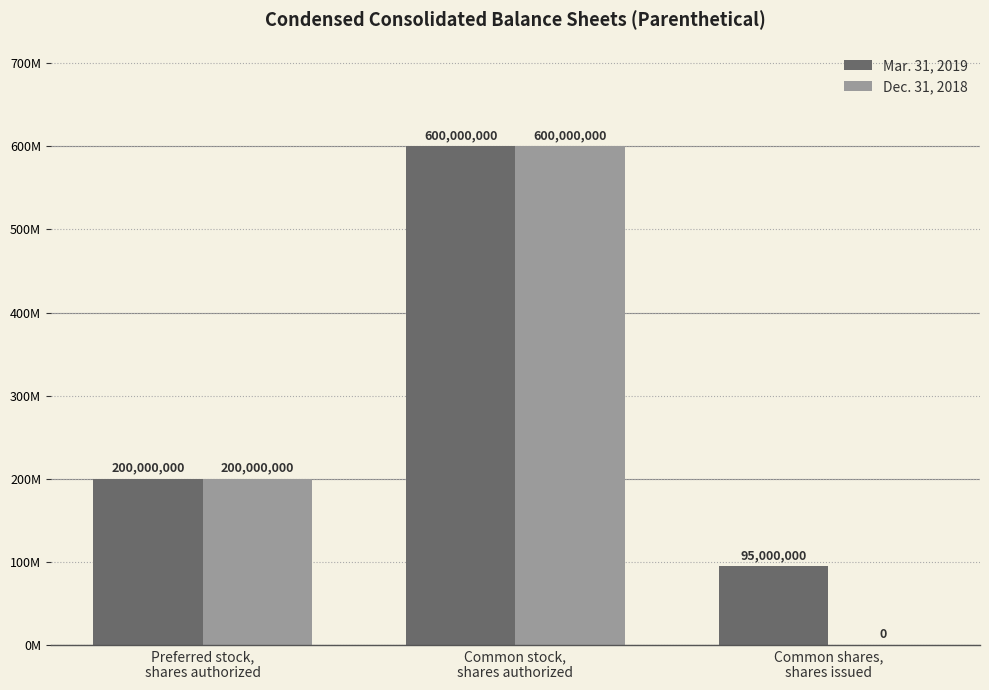

What is the sum of the Dec. 31, 2018 values at Preferred stock,
shares authorized and Common shares,
shares issued?

200000000